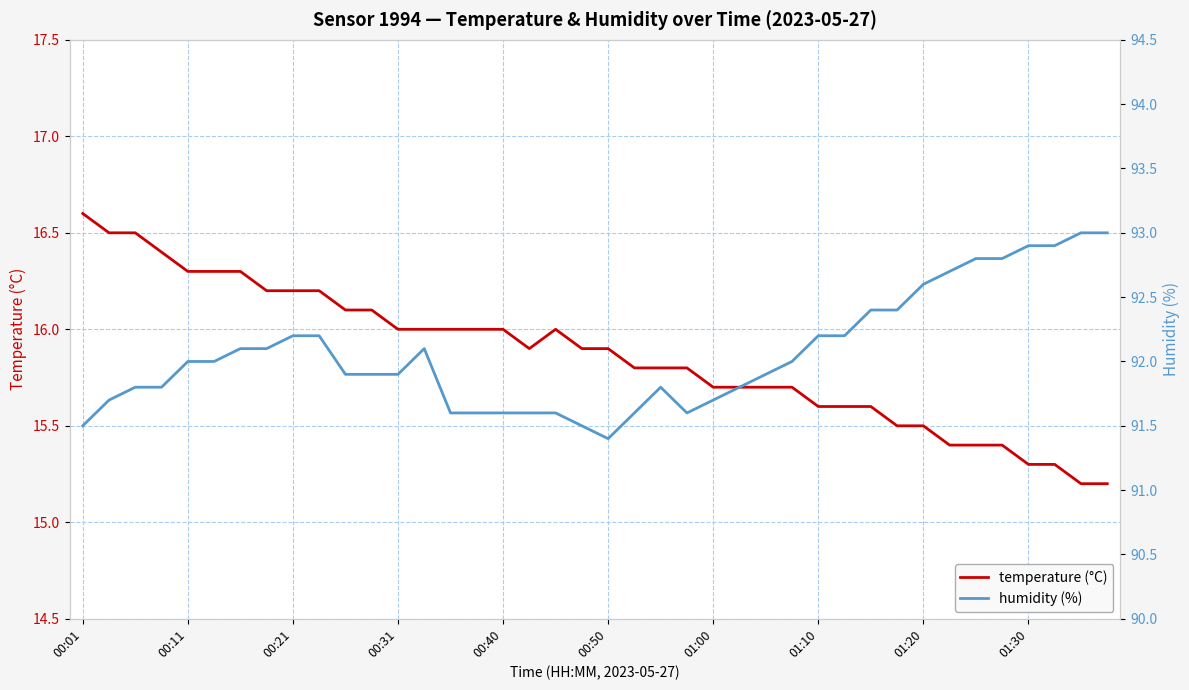

The value of temperature (°C) at 01:30 is 26.3. True or false?

False